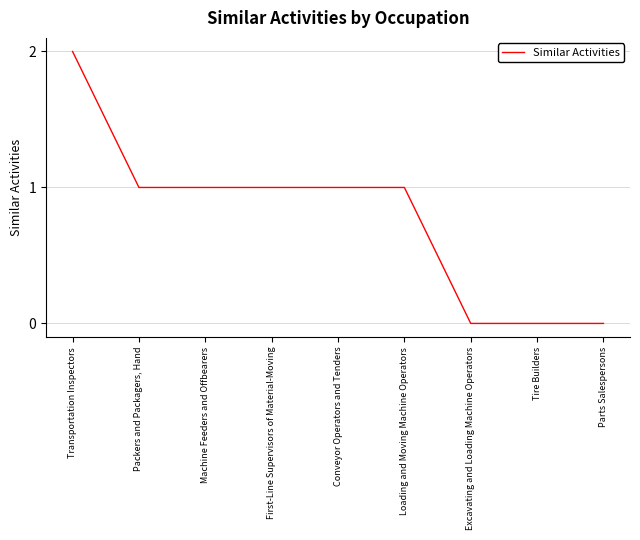

How many lines are shown in the chart?

1